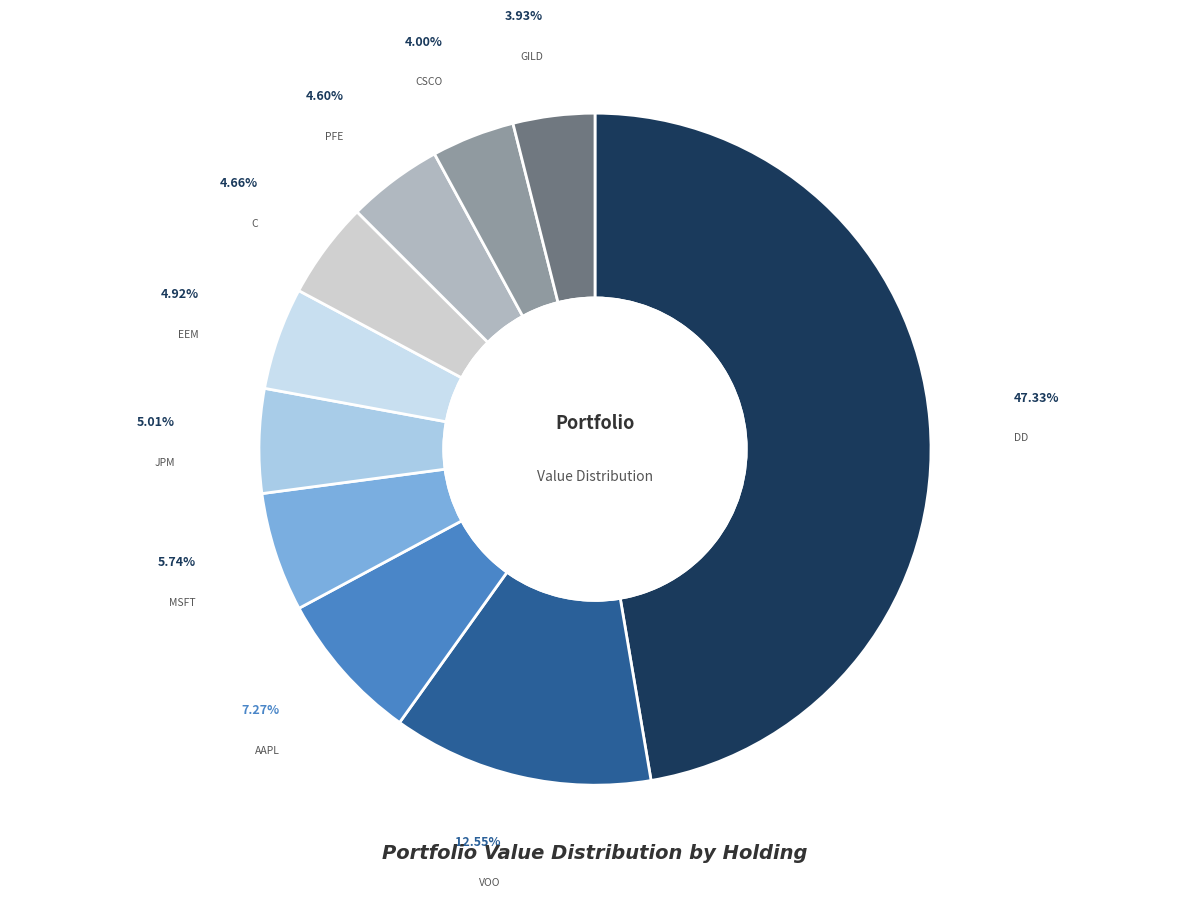

How many segments does this pie chart have?

10